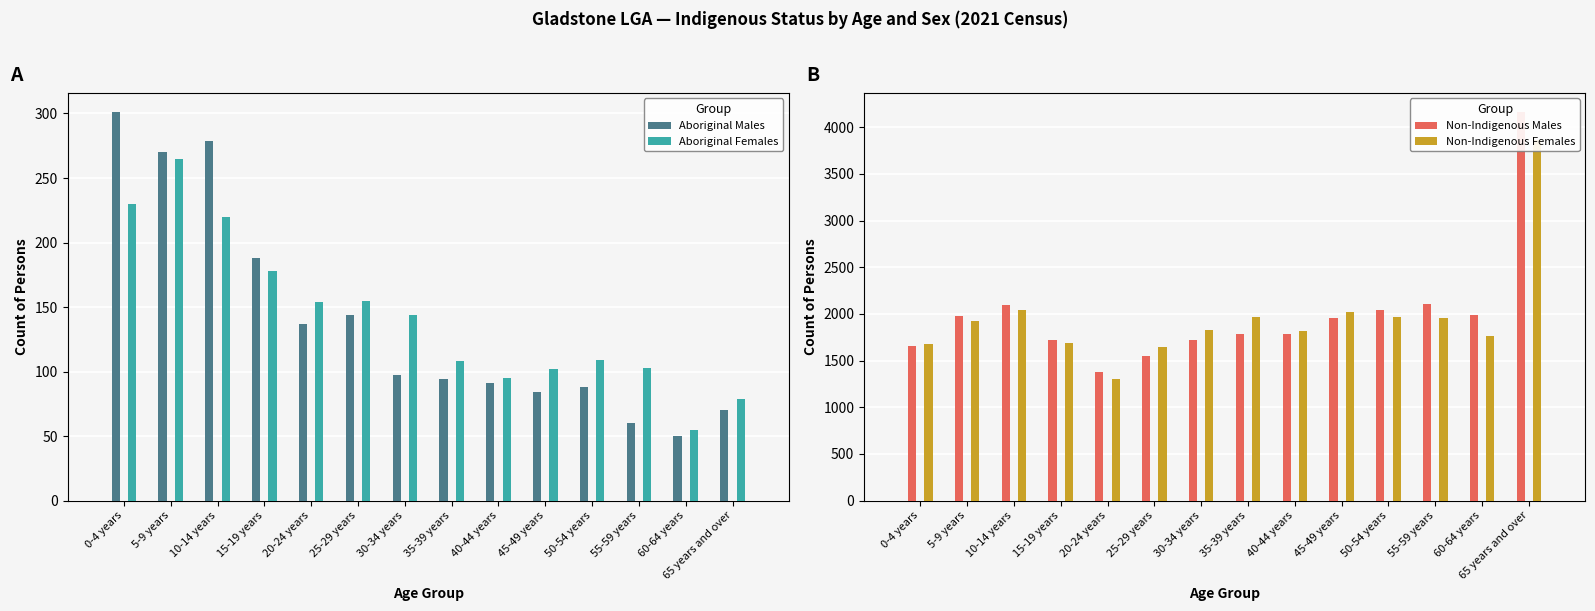

Reading right to left, extract all data points from this chart.

Aboriginal Males: 70	50	60	88	84	91	94	97	144	137	188	279	270	301
Aboriginal Females: 79	55	103	109	102	95	108	144	155	154	178	220	265	230
Non-Indigenous Males: 4161	1984	2102	2047	1954	1787	1786	1722	1550	1379	1721	2096	1976	1655
Non-Indigenous Females: 3866	1764	1953	1969	2023	1817	1970	1829	1644	1304	1693	2039	1922	1678